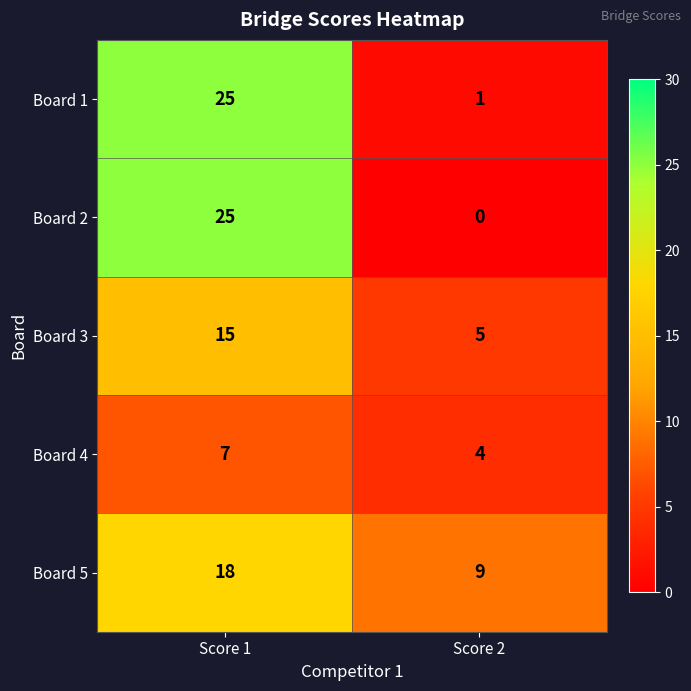

What is the greatest value displayed?

25